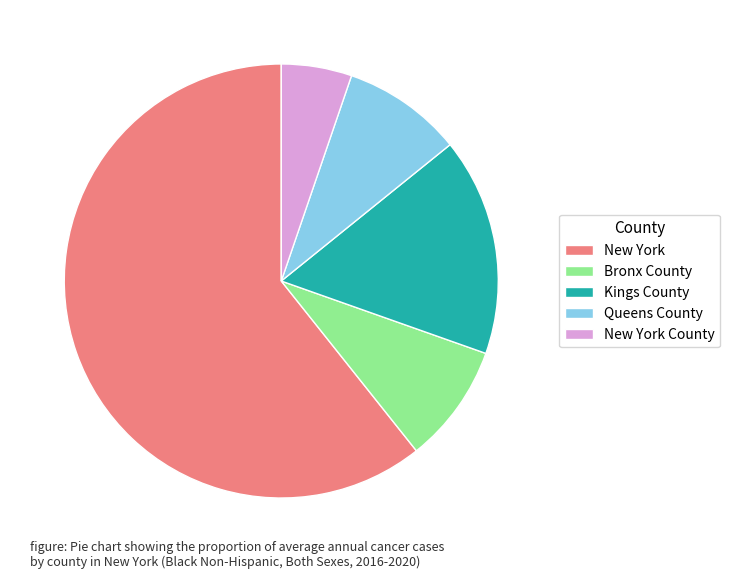

The Queens County slice represents 9% of the pie. True or false?

True